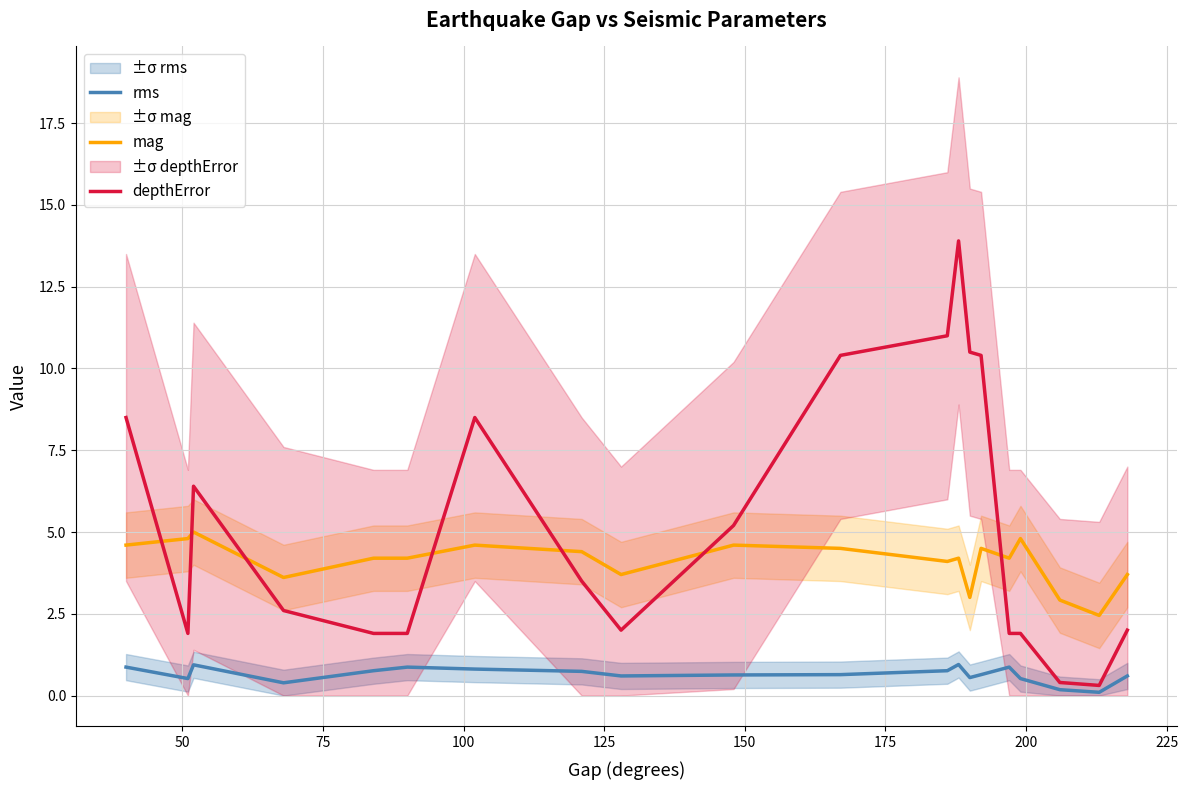

True or false: depthError has more than 2 interior local peaks.

True